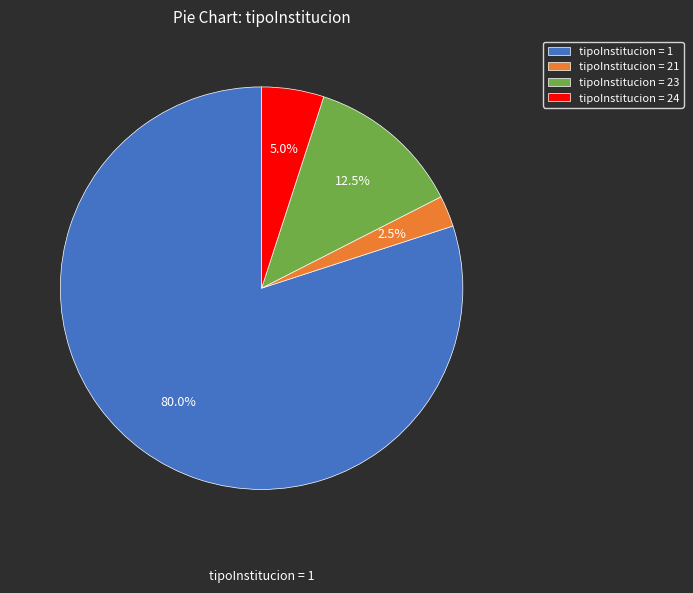

Is there a majority slice in this chart?

Yes